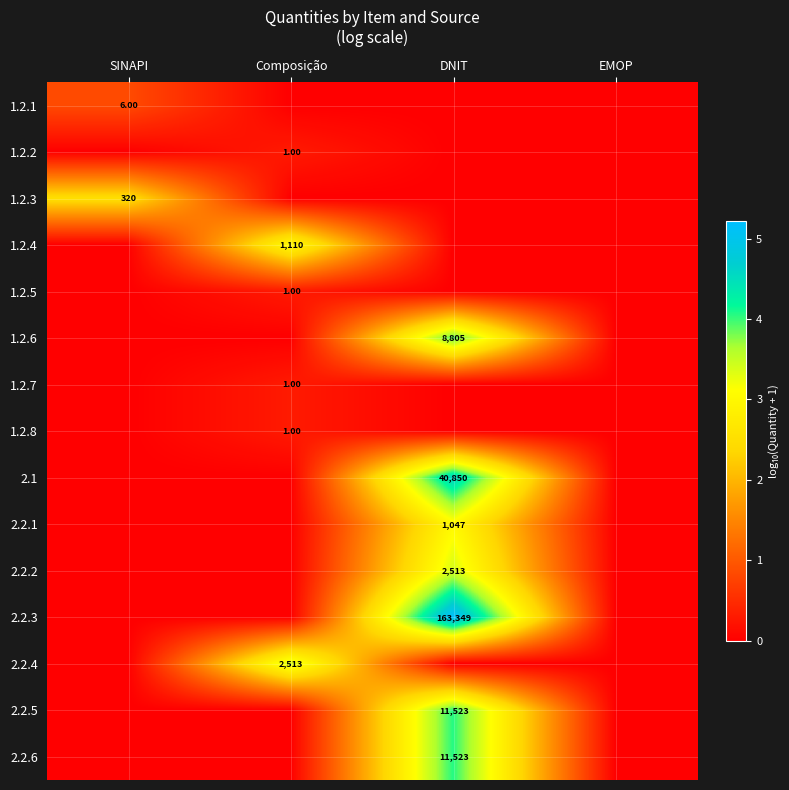

Count the 1.2.2 values in the range 0 to 1.

4